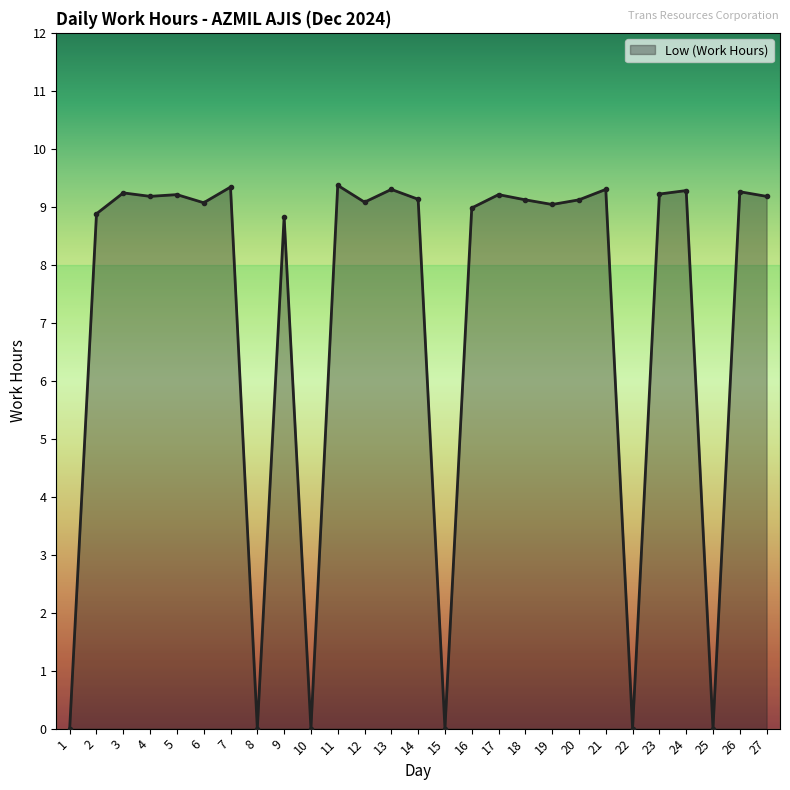

The chart shows a value of 5.5 at 16. True or false?

False